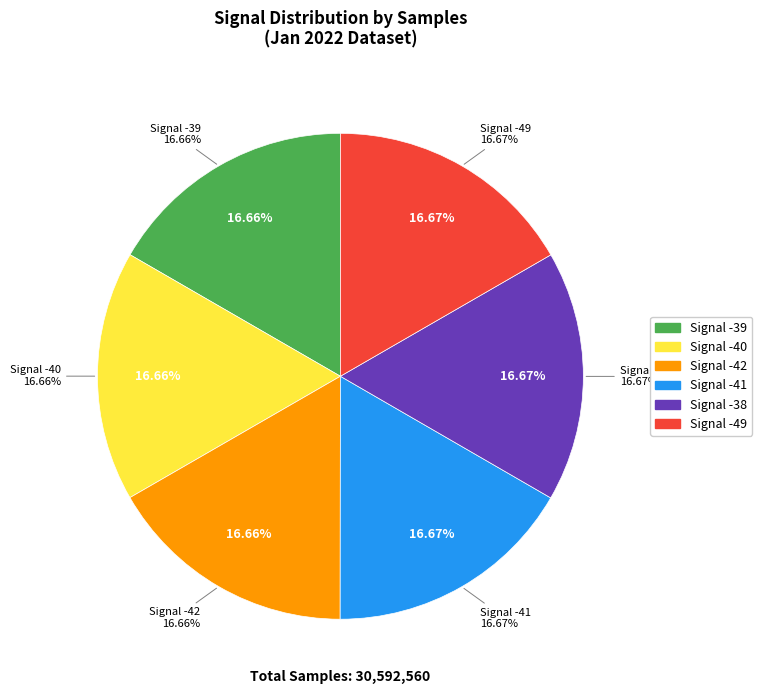

True or false: Signal -39 accounts for 9% of the total.

False